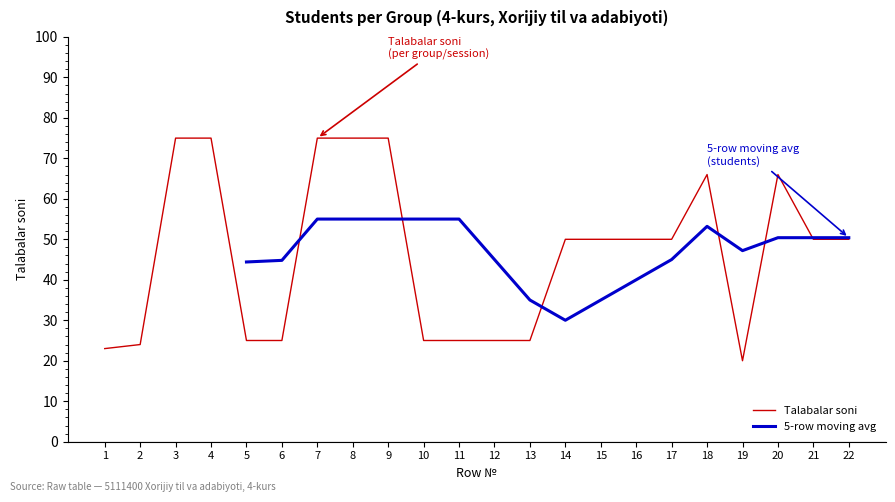

Does the chart have visible grid lines?

No